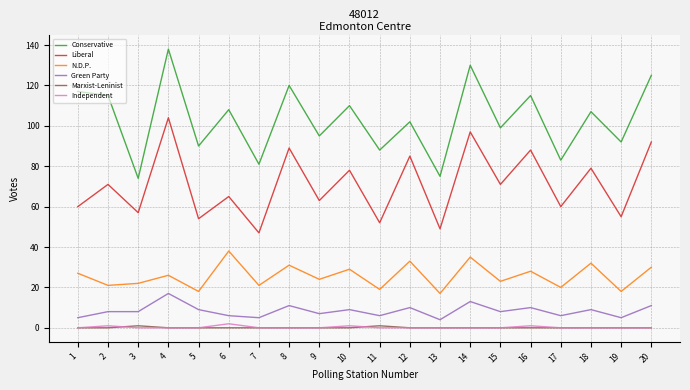

The value of Liberal at 20 is 138. True or false?

False